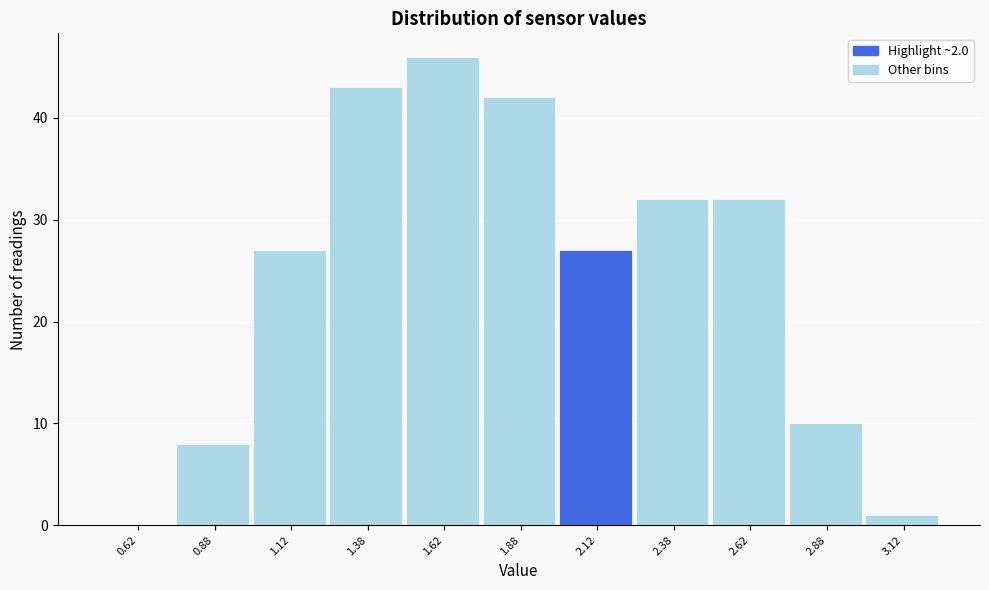

Reading left to right, list every bar in this chart as the range it spans on the x-axis followed by its height. The values are not printed on the chart, so give them approximately, as read against the axis.

0.50 to 0.75: 0
0.75 to 1.00: 8
1.00 to 1.25: 27
1.25 to 1.50: 43
1.50 to 1.75: 46
1.75 to 2.00: 42
2.00 to 2.25: 27
2.25 to 2.50: 32
2.50 to 2.75: 32
2.75 to 3.00: 10
3.00 to 3.25: 1